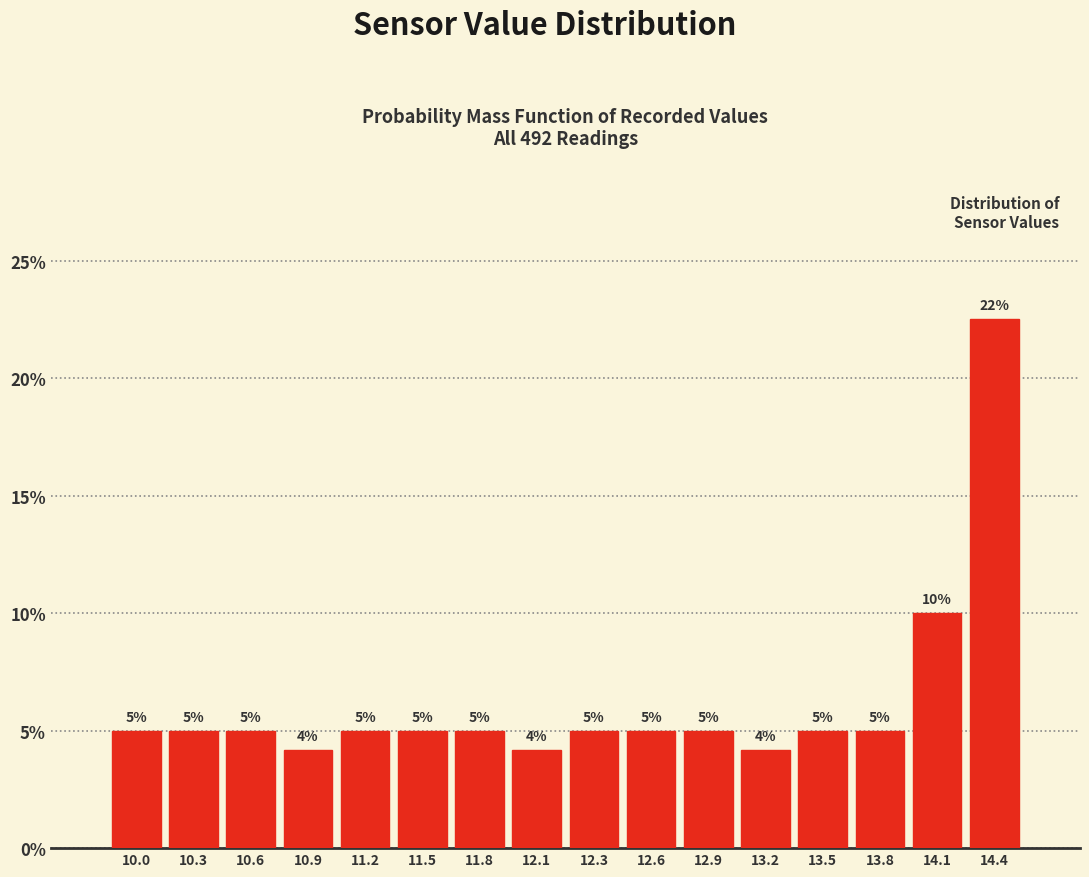

Which range on the x-axis has the tallest bar?

14.20 to 14.50